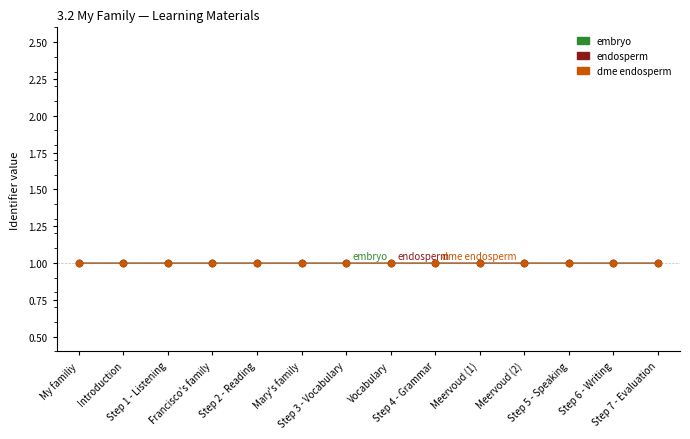

What is the maximum value for embryo?

1.0